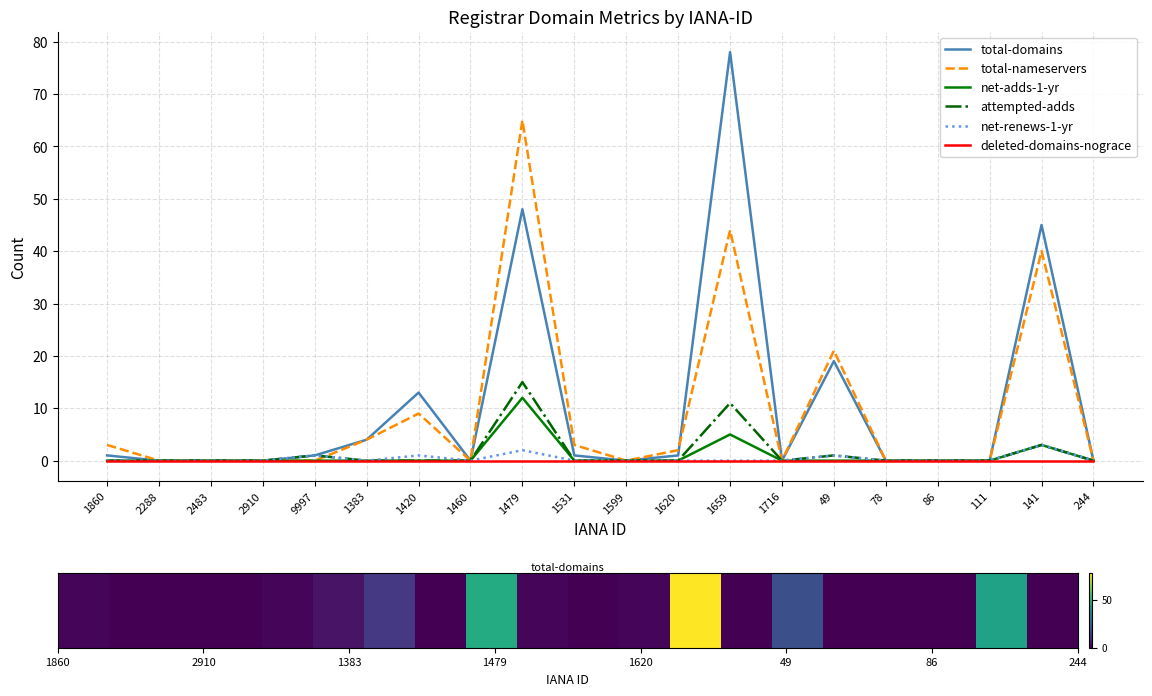

True or false: total-nameservers has a value of 78 at 1659.

False